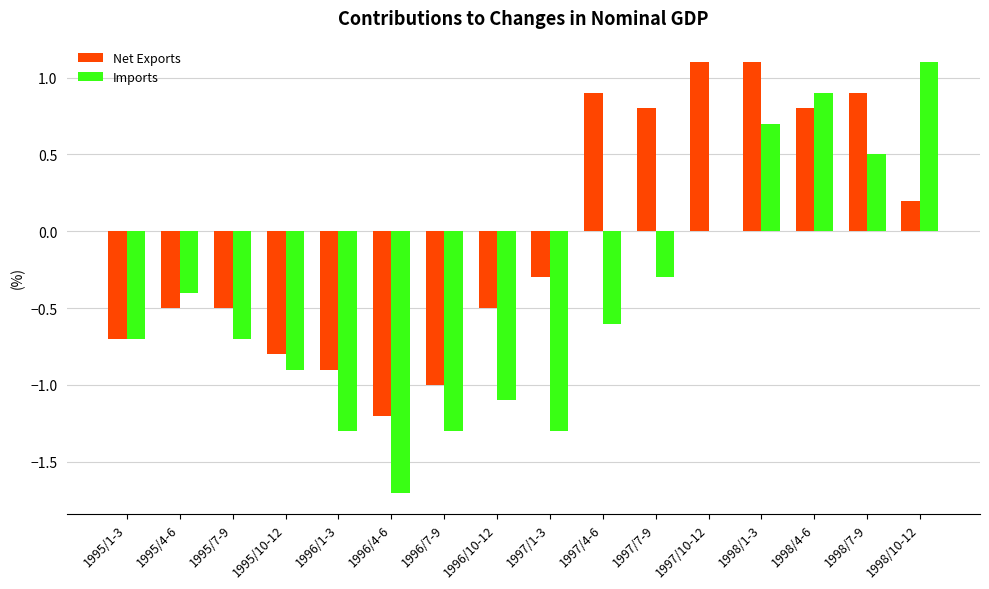

What is the maximum value for Imports?

1.1